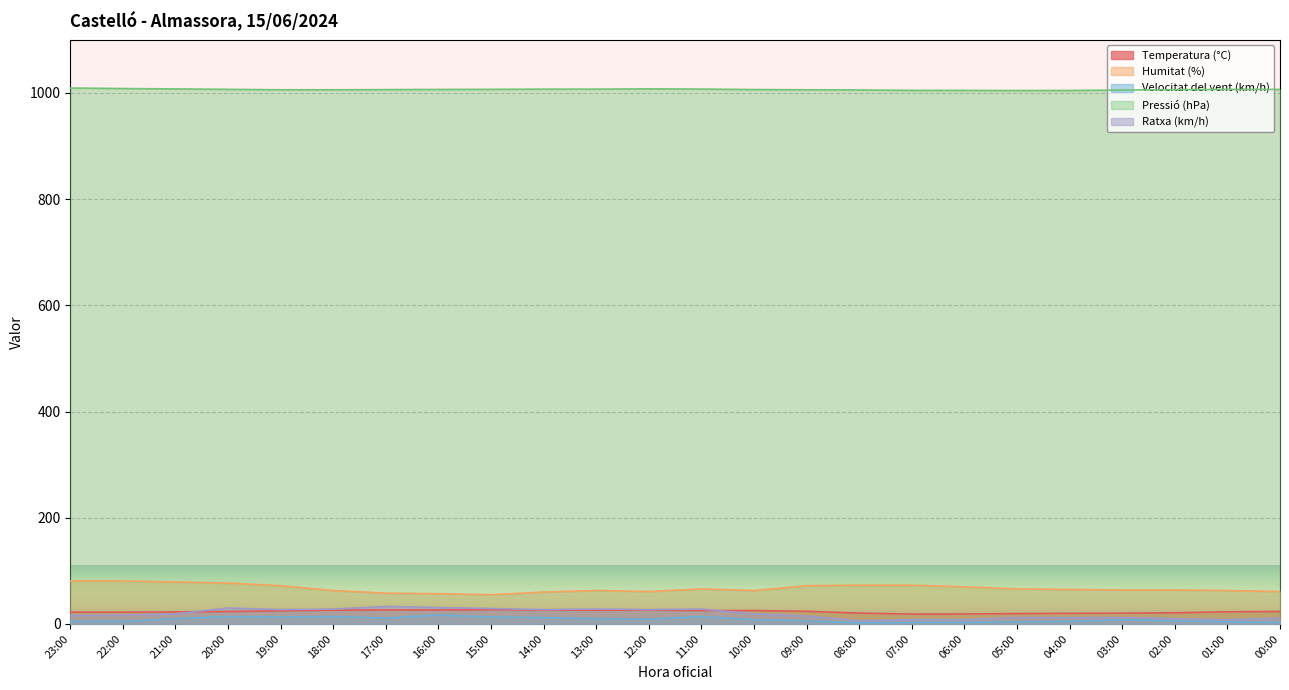

True or false: Pressió (hPa) and Temperatura (°C) cross at least once.

False